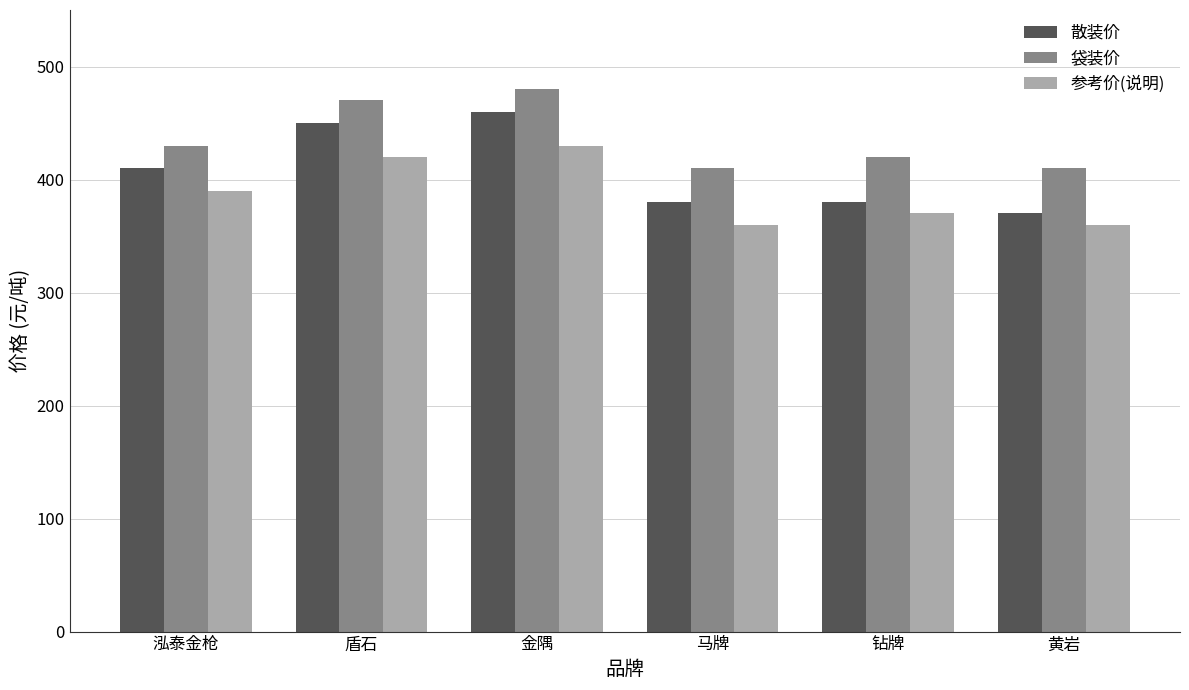

Which series has the largest total across all categories?

袋装价